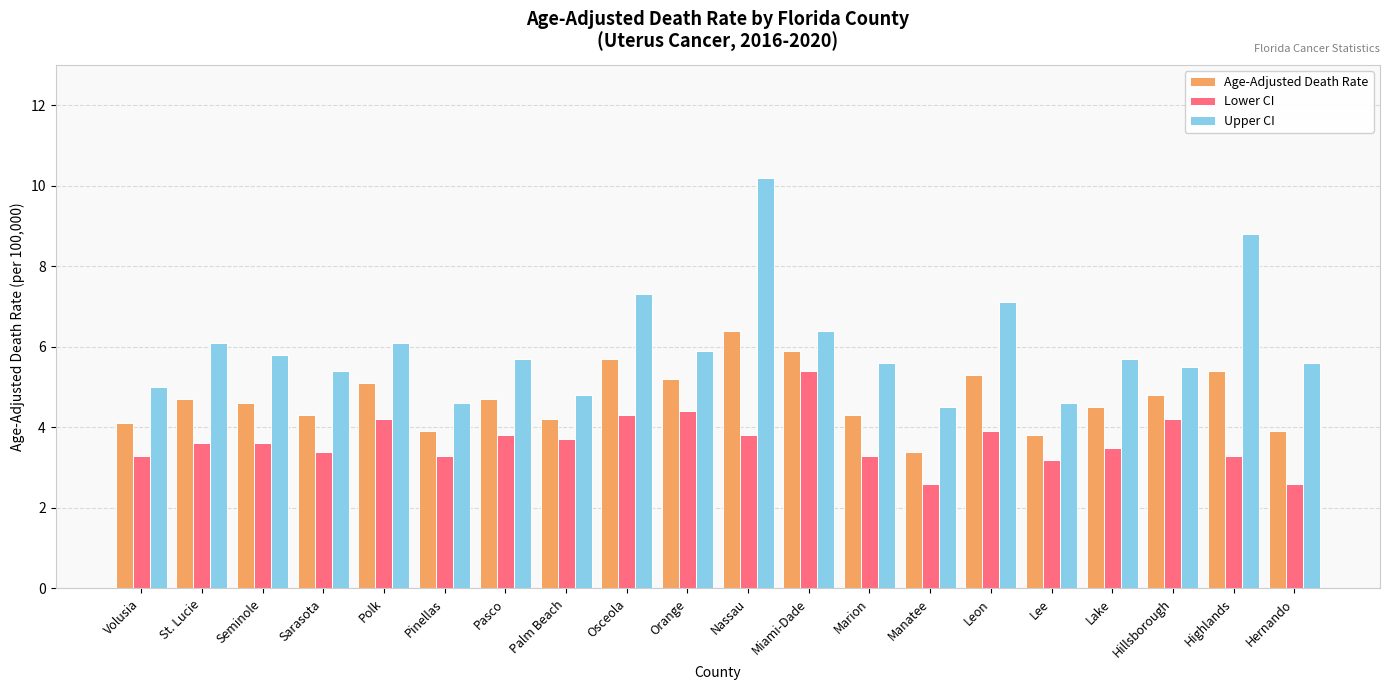

What is the total value across all series at Highlands?

17.5